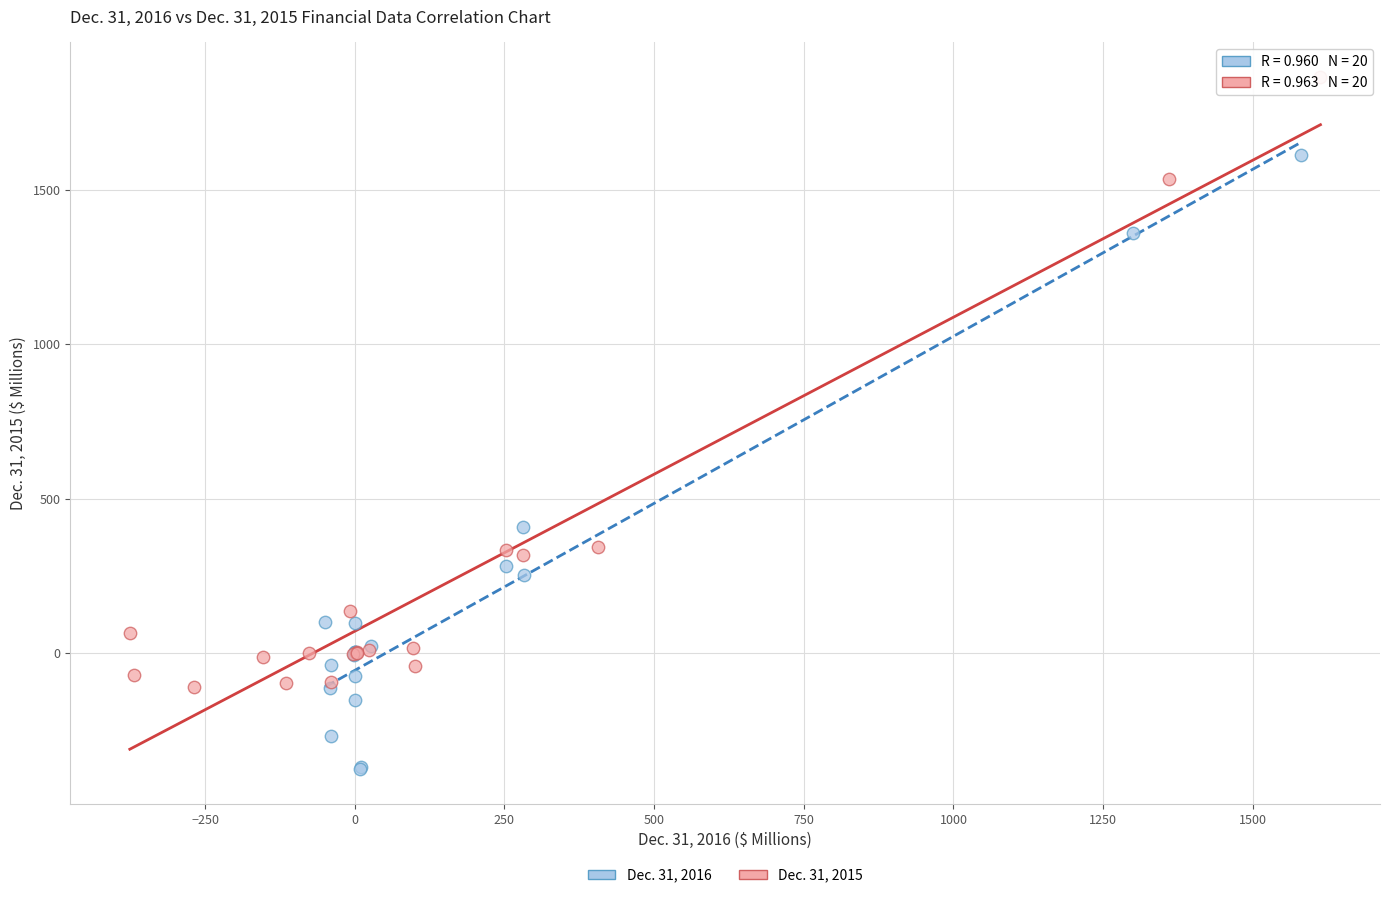

Which series contains the highest Y value?

Dec. 31, 2015